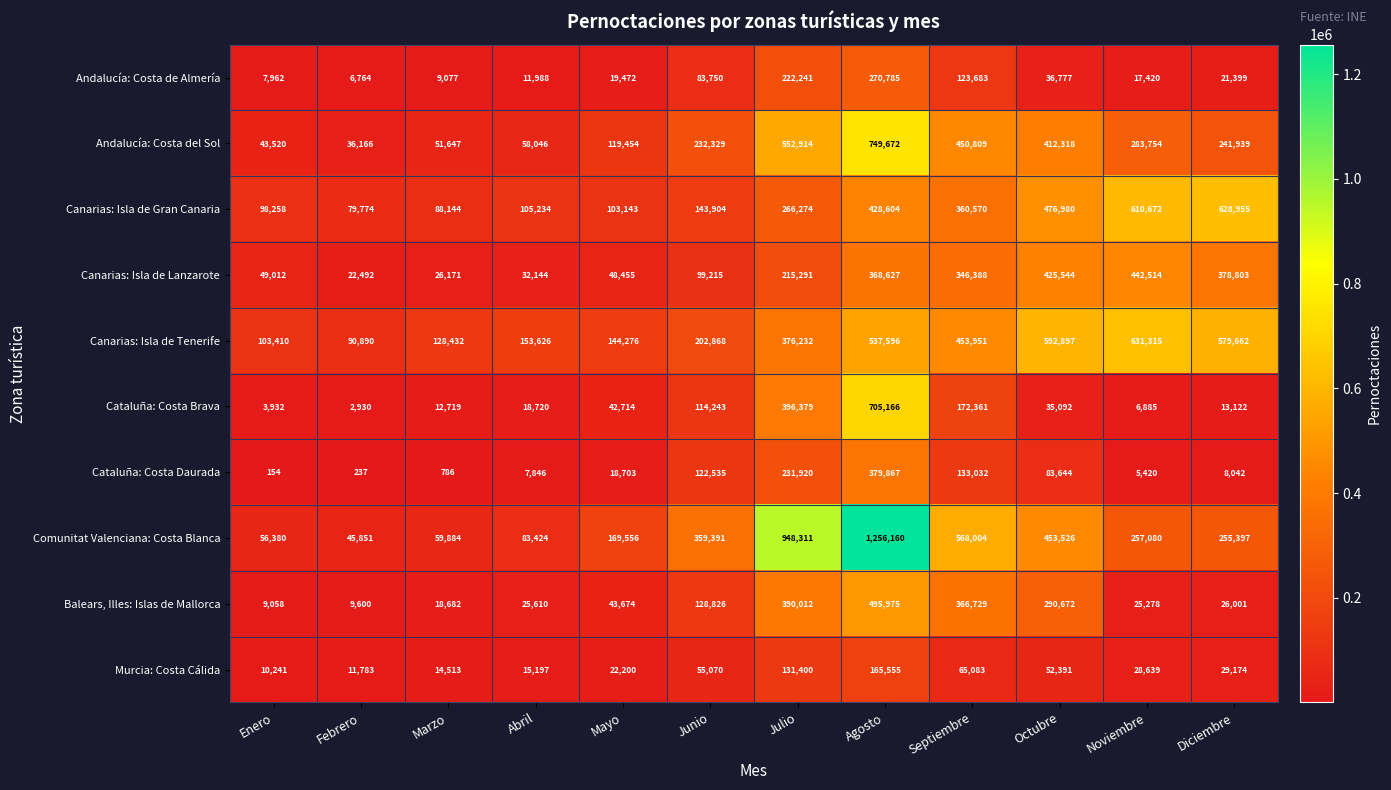

The value of Andalucía: Costa de Almería at Julio is 222241. True or false?

True